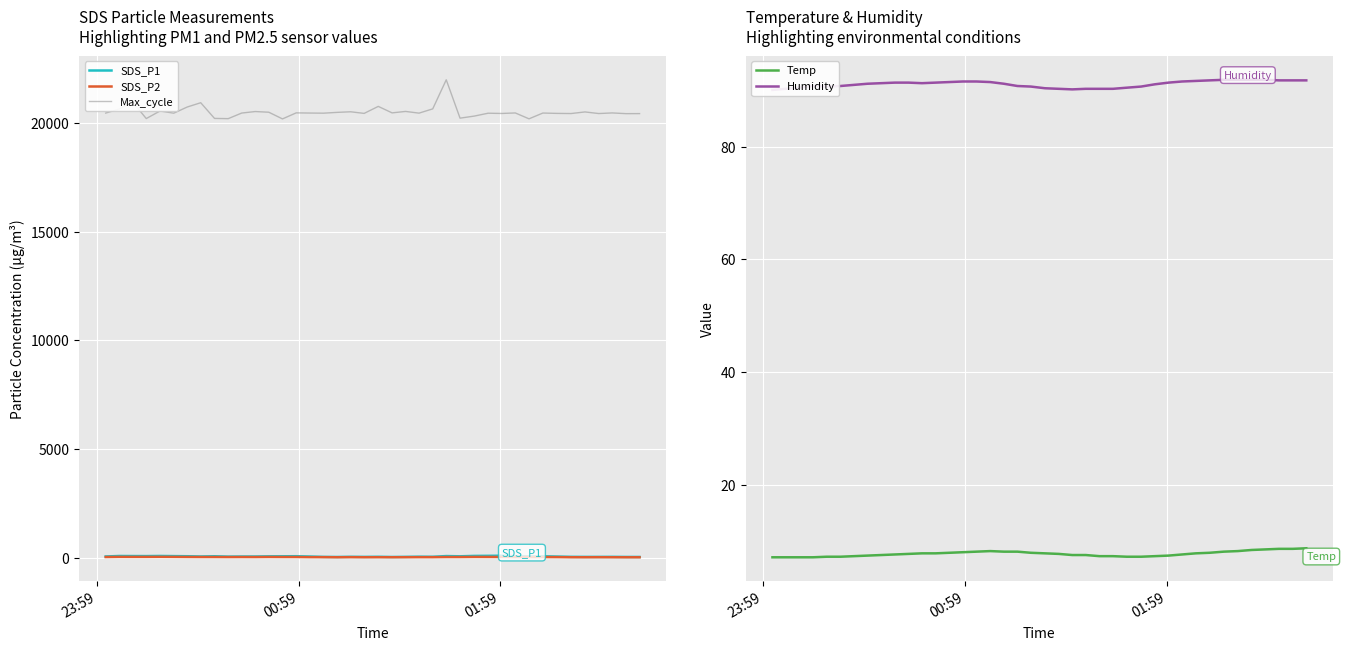

Which series has the widest spread of values?

Max_cycle